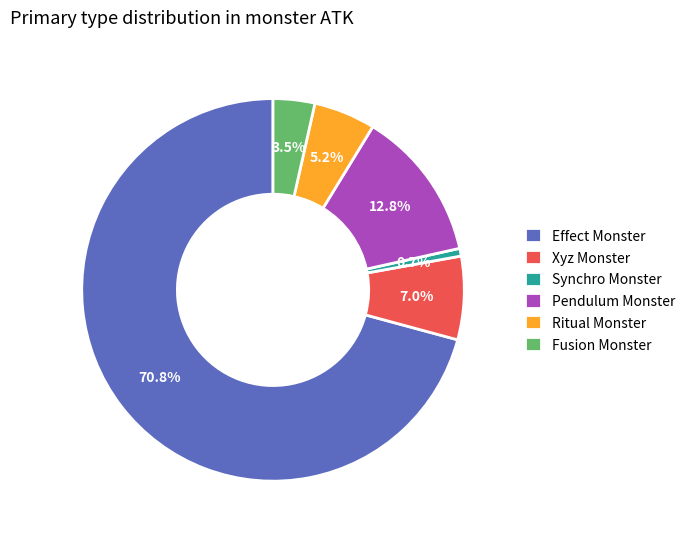

How many segments does this pie chart have?

6